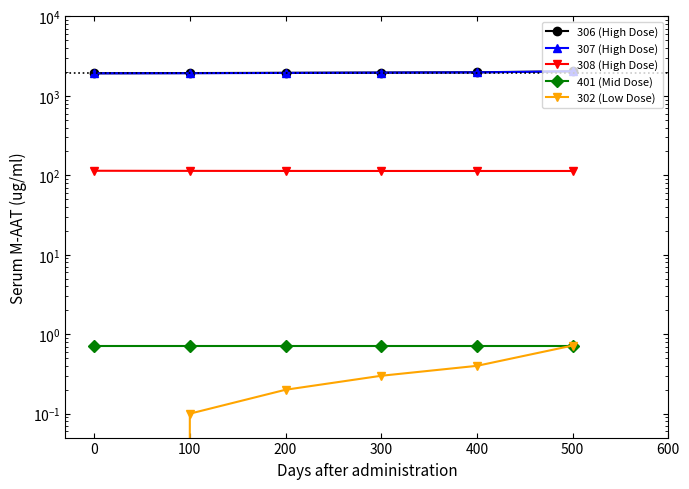

Rank the series at 100 from lowest to highest value.

302 (Low Dose), 401 (Mid Dose), 308 (High Dose), 307 (High Dose), 306 (High Dose)